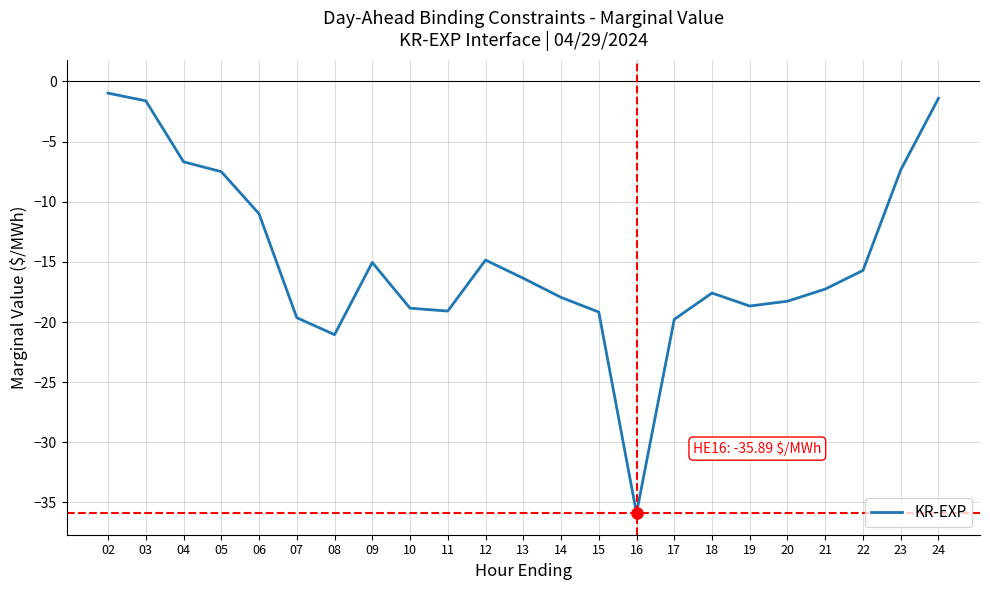

What value does the data have at 22?

-15.7